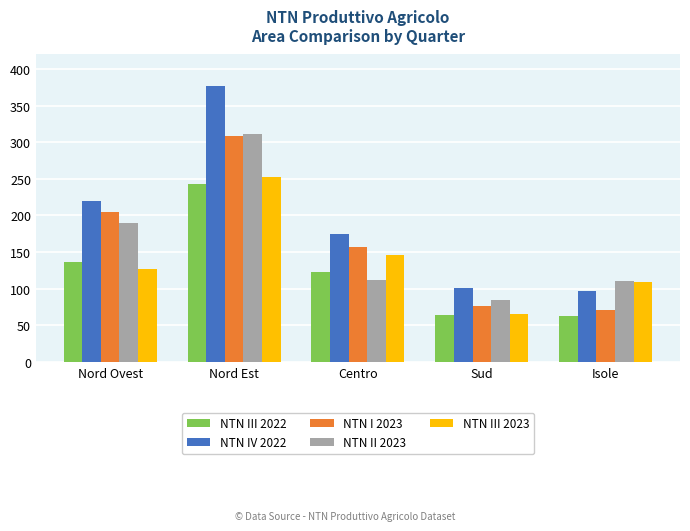

What is the minimum value shown in the chart?

62.4